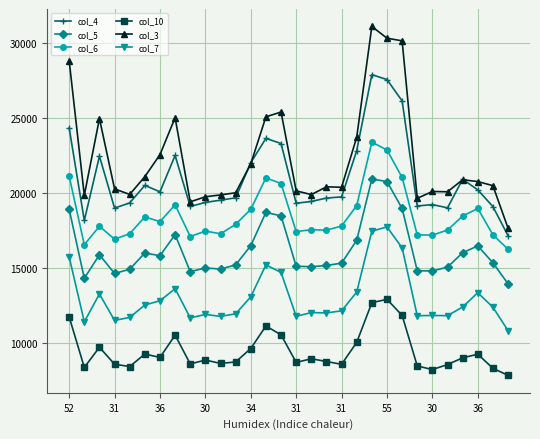

At how many categories does at least one series exceed 22349?

10